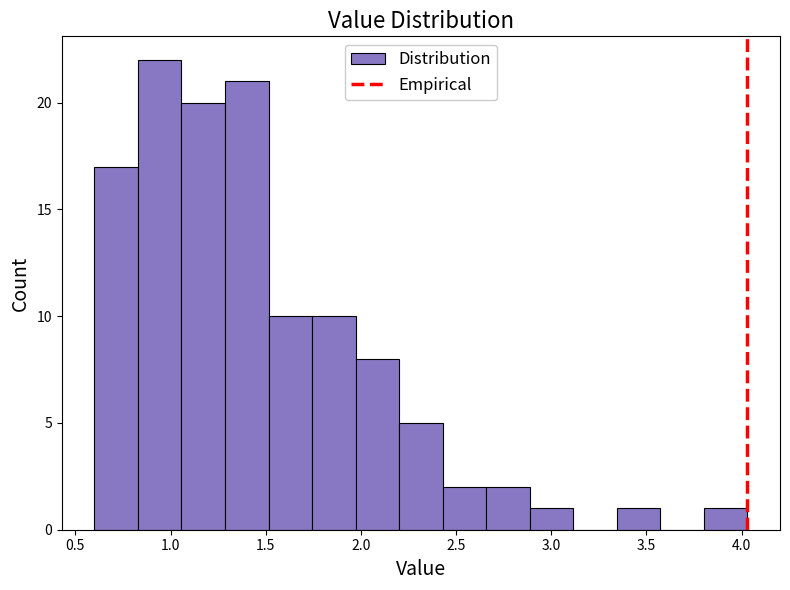

Over which range of the x-axis is the bar tallest?

0.85 to 1.05